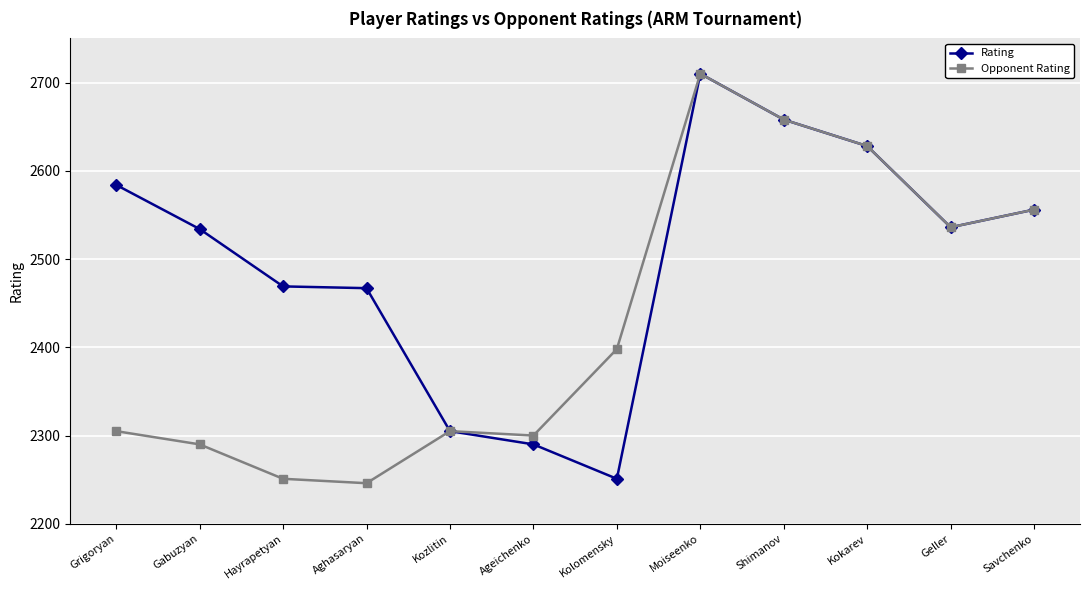

Which series has the largest range (max minus min)?

Opponent Rating